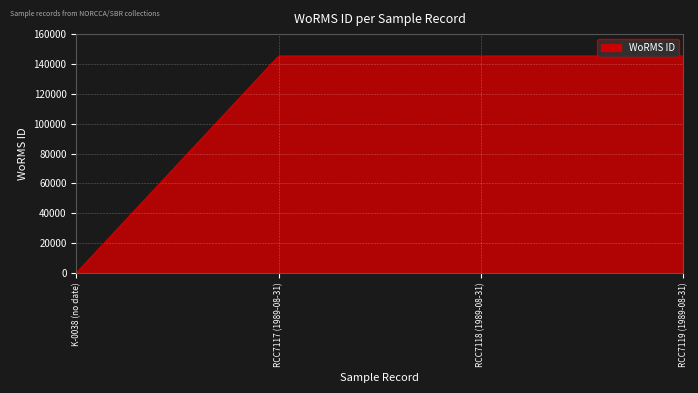

Reading right to left, extract all data points from this chart.

RCC7119 (1989-08-31)=145331	RCC7118 (1989-08-31)=145331	RCC7117 (1989-08-31)=145331	K-0038 (no date)=0